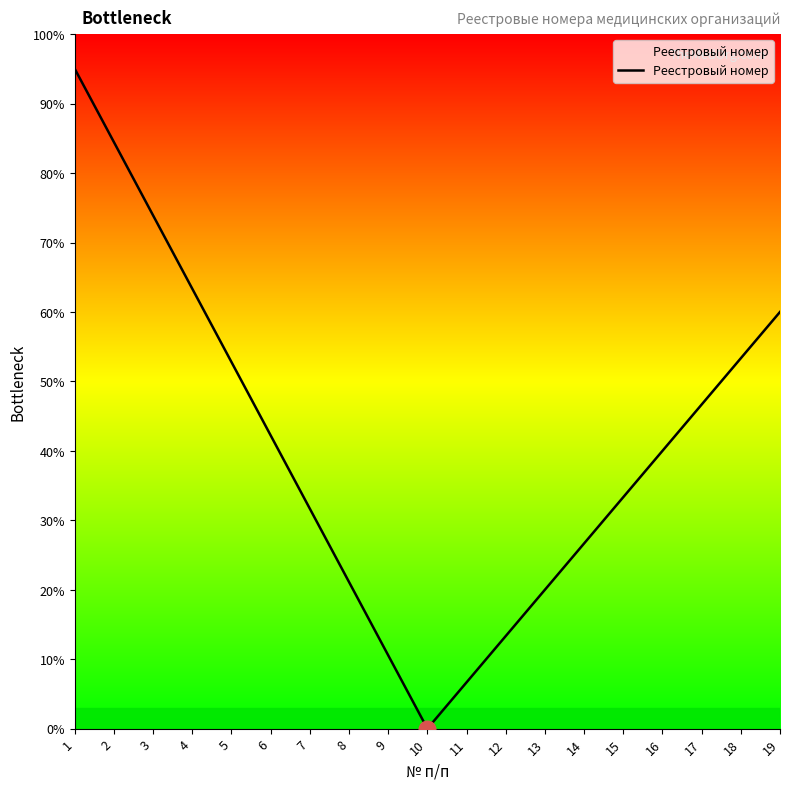

What value does the data have at 4?

63.3